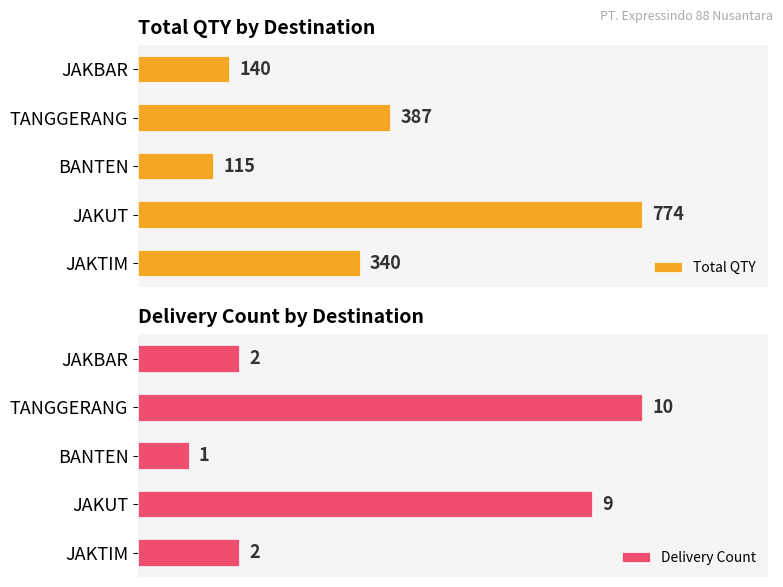

At which label is Total QTY closest to 444?

TANGGERANG